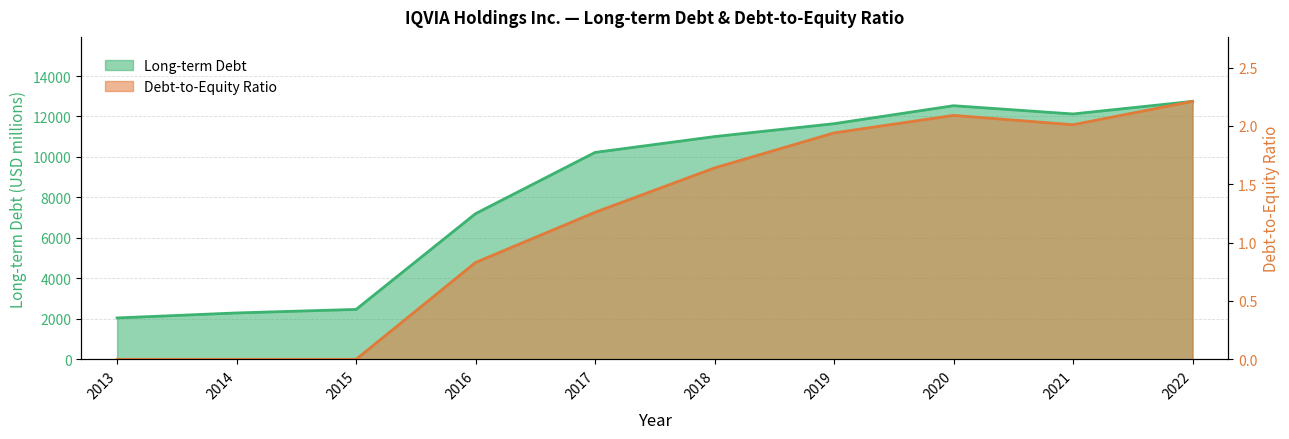

Where does the Debt-to-Equity Ratio series first go above 1?

2017